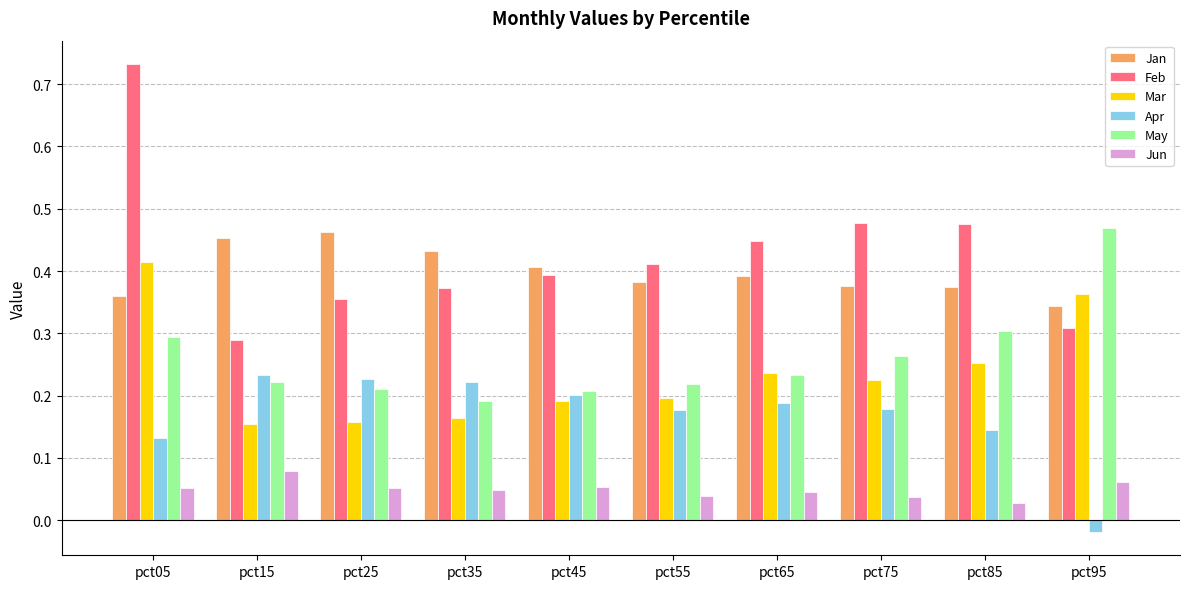

Which label corresponds to the smallest value in the chart?

pct95